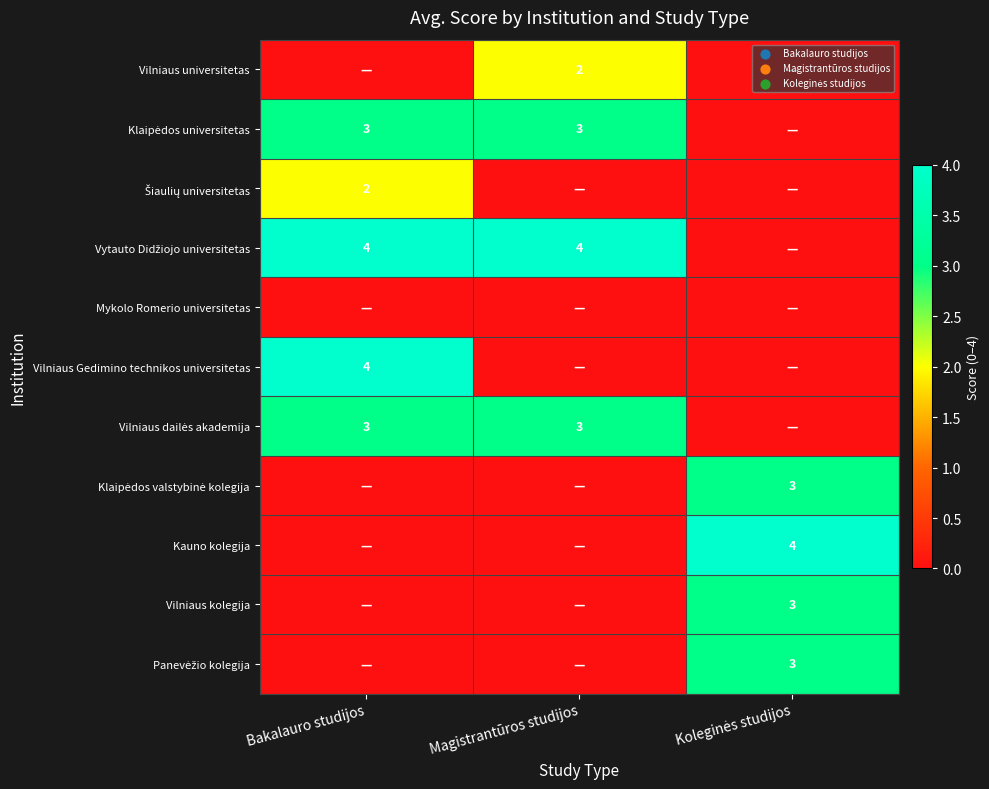

Which category has the lowest value across all series?

Bakalauro studijos